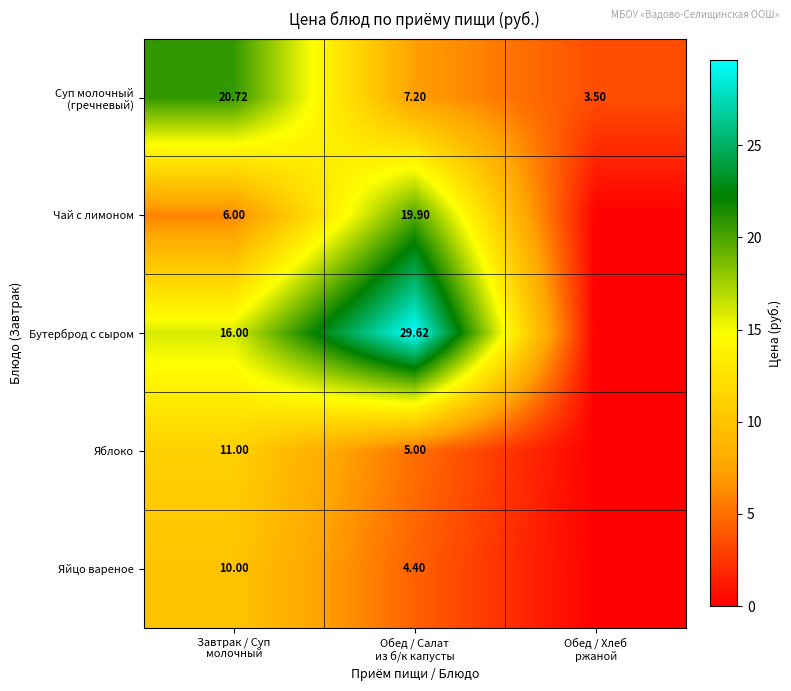

Where does the Яйцо вареное series first go above 4?

Завтрак / Суп молочный